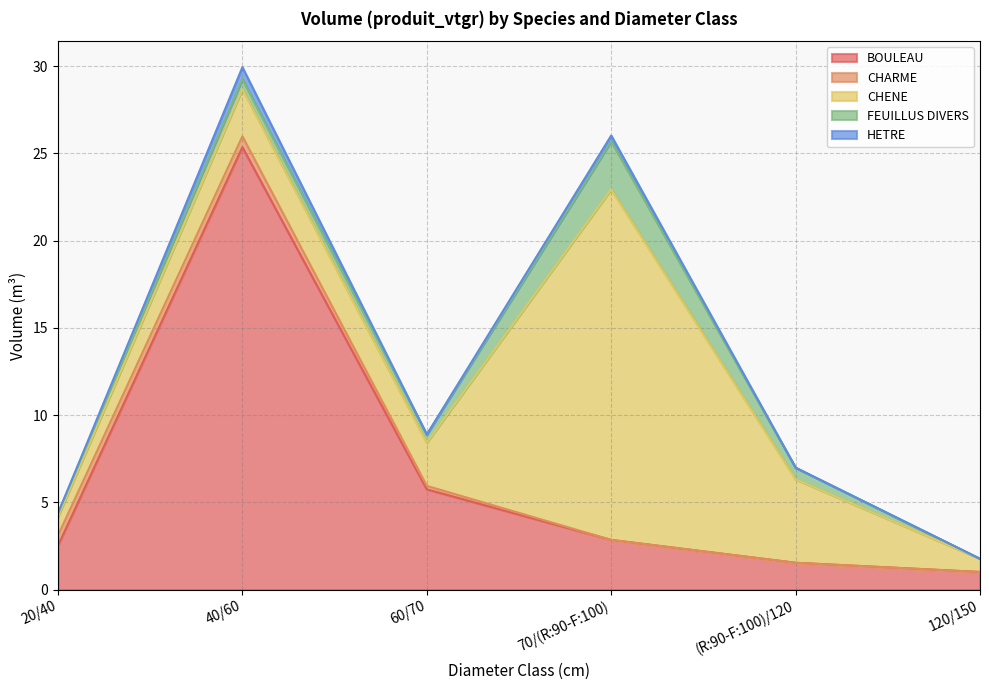

What are all the series names shown in the legend?

BOULEAU, CHARME, CHENE, FEUILLUS DIVERS, HETRE